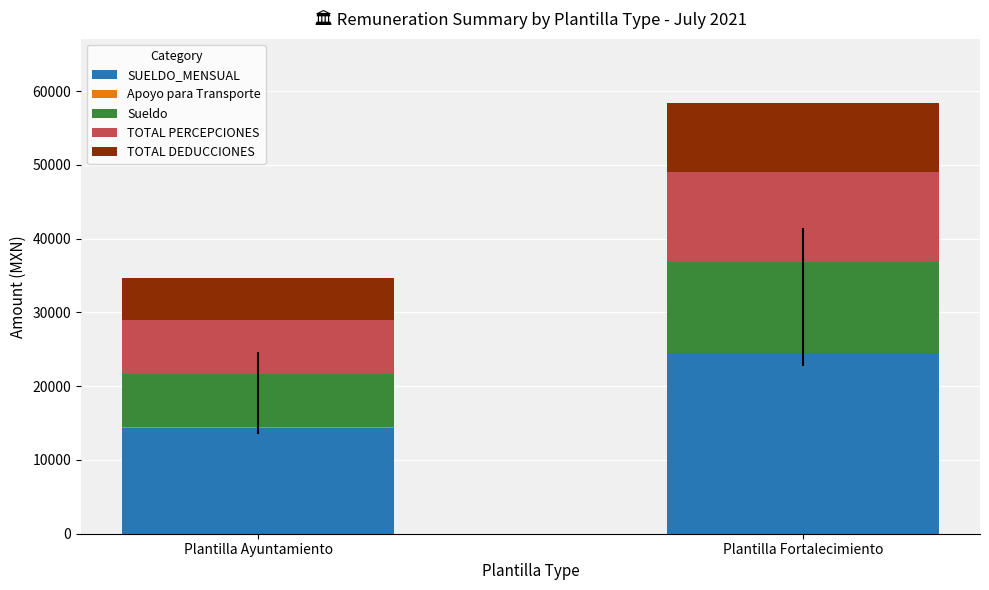

What is the maximum value for SUELDO_MENSUAL?

24528.0